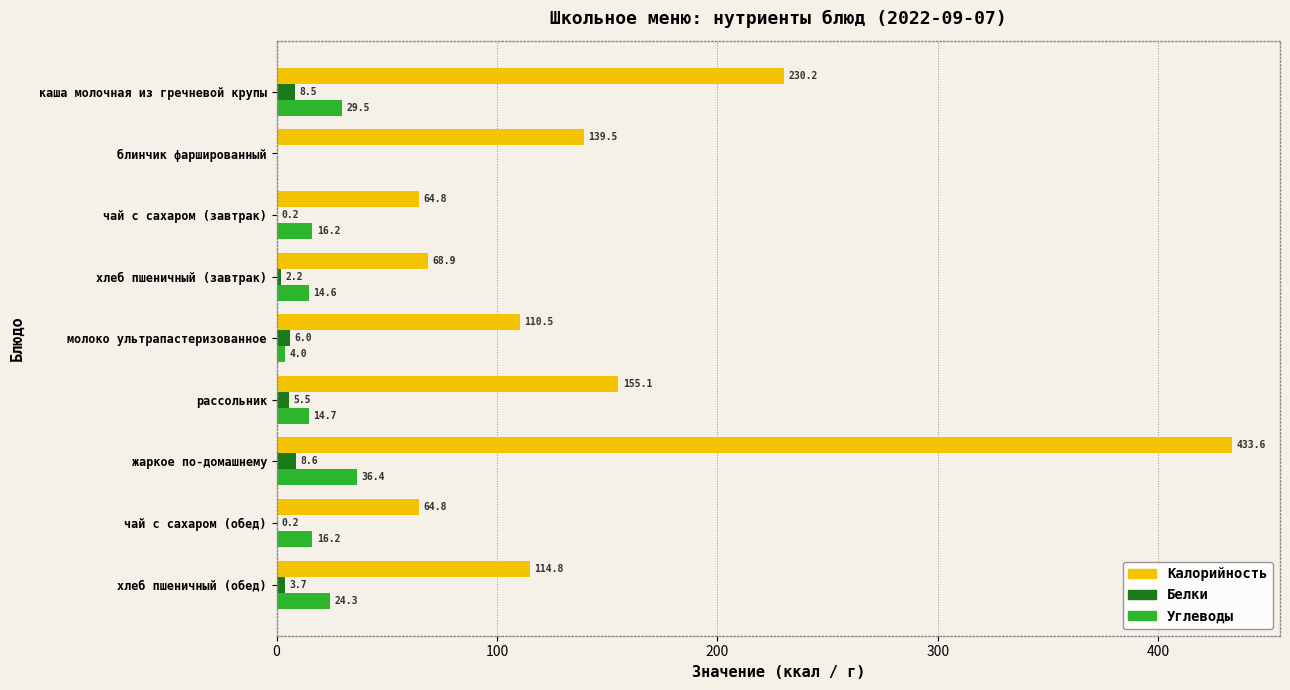

Which category has the highest value in the Углеводы series?

жаркое по-домашнему